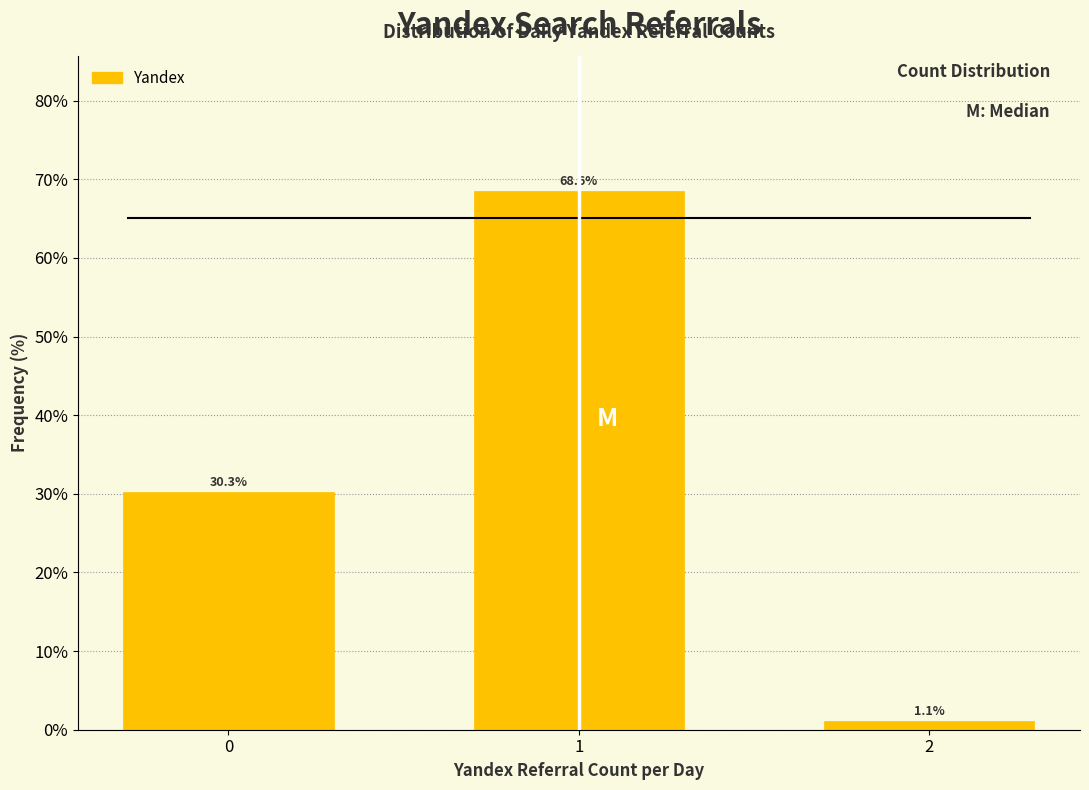

Reading right to left, what are all the values shown in this chart?

2=1.1	1=68.6	0=30.3